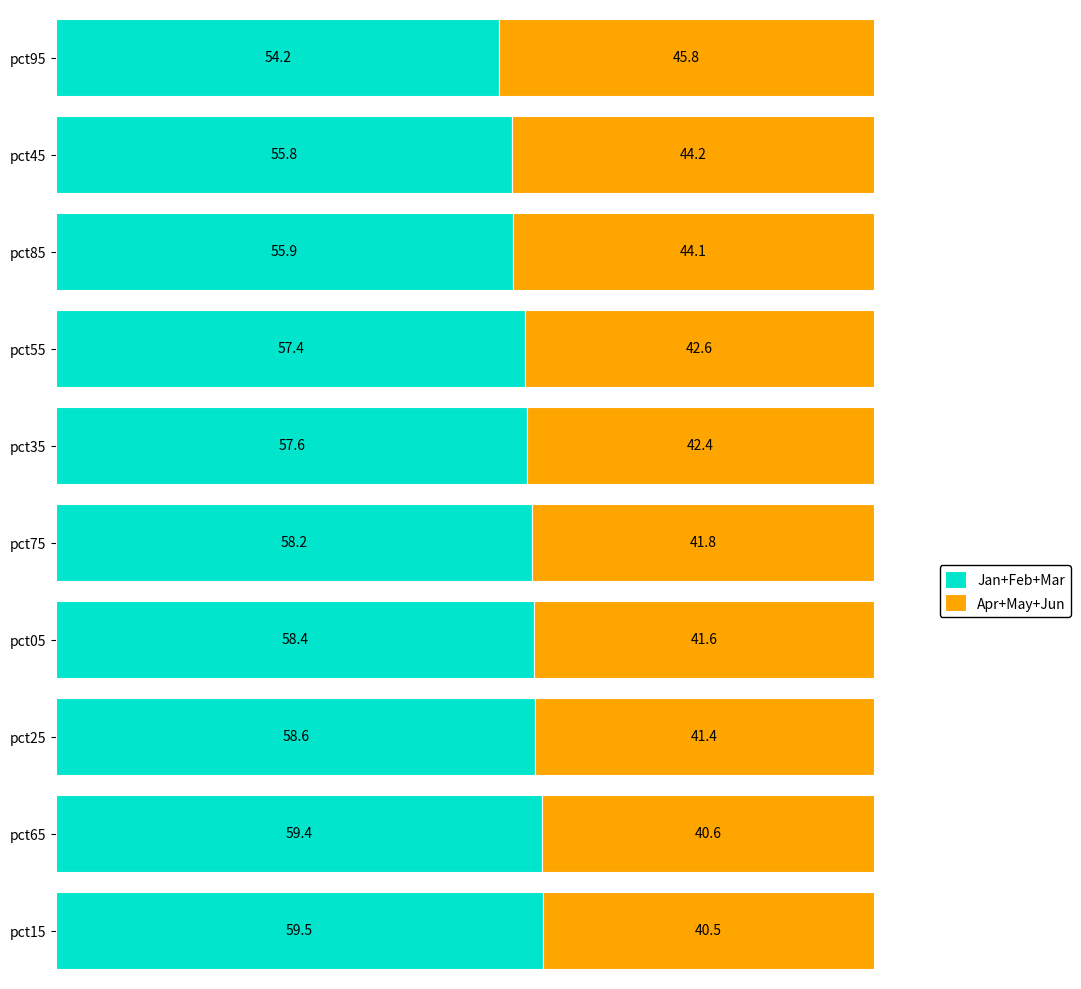

The value of Jan+Feb+Mar at pct75 is 93.3. True or false?

False